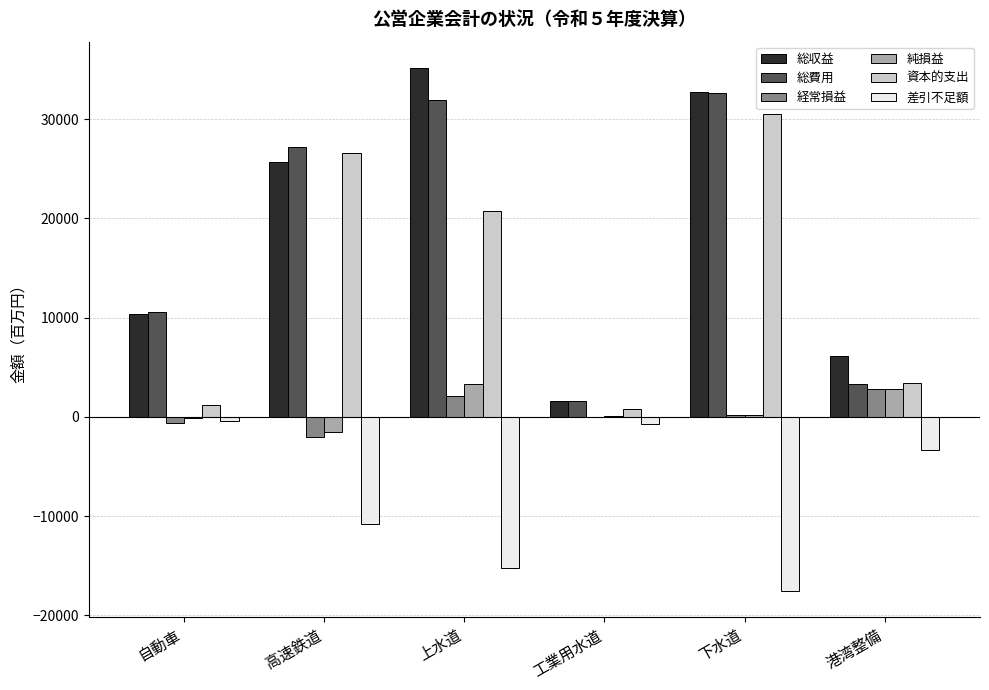

Which series changed the most between 下水道 and 港湾整備?

総費用